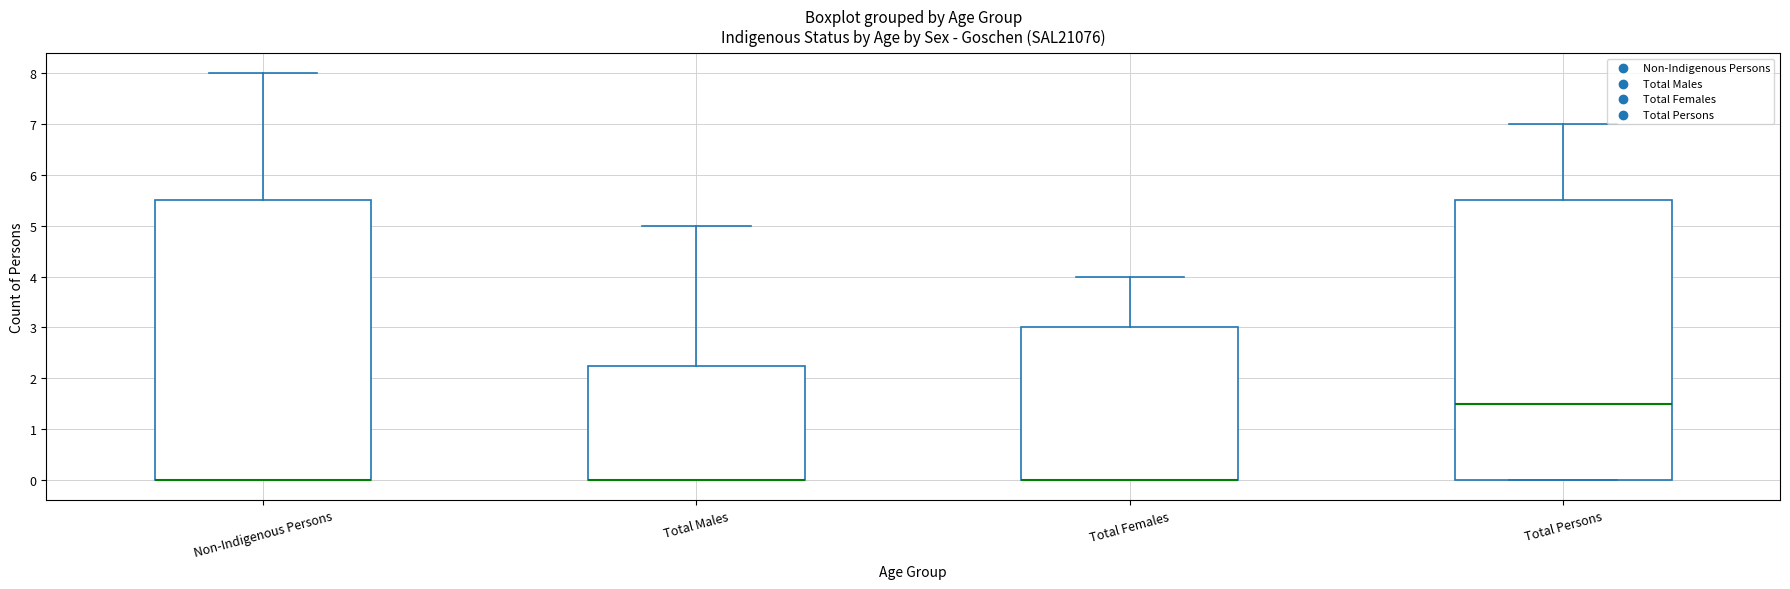

Reading left to right, read every box against the y-axis: the position of its median line, the range the box covers, and the ends of its whiskers. The values are not printed on the chart, so give them approximately, as read against the axis.

Non-Indigenous Persons: median 0.0 (drawn on the box's lower edge), box 0.0 to 5.5, whiskers 0.0 to 8.0
Total Males: median 0.0 (drawn on the box's lower edge), box 0.0 to 2.3, whiskers 0.0 to 5.0
Total Females: median 0.0 (drawn on the box's lower edge), box 0.0 to 3.0, whiskers 0.0 to 4.0
Total Persons: median 1.5, box 0.0 to 5.5, whiskers 0.0 to 7.0